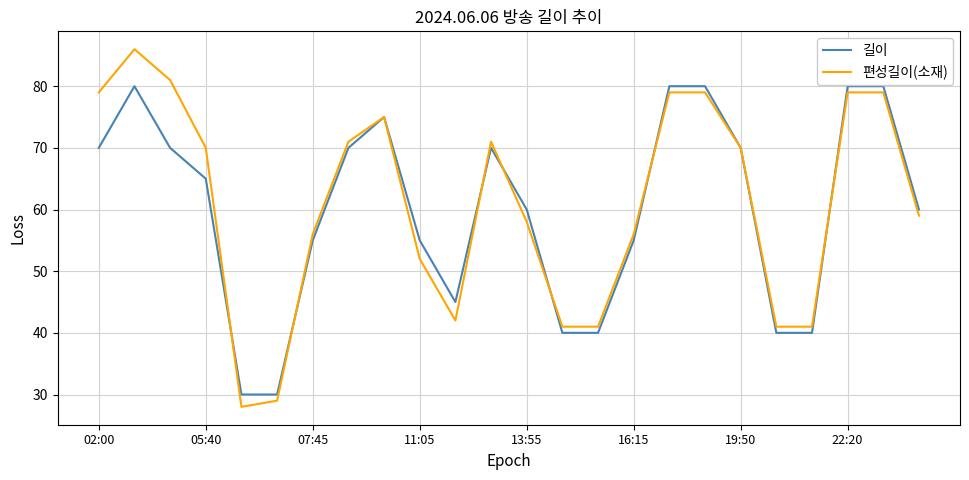

What is the greatest value displayed?

86